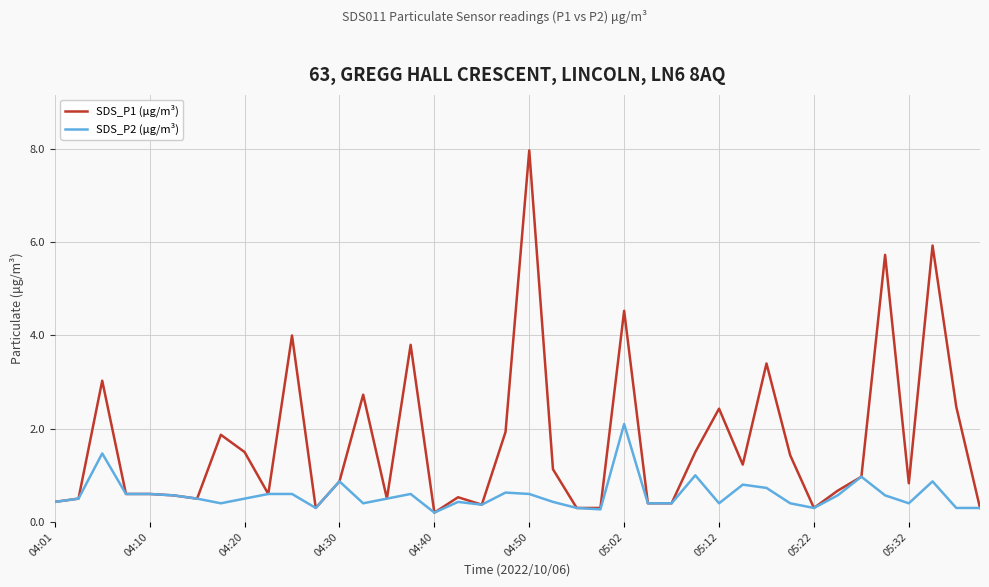

What is the maximum value shown in the chart?

8.0